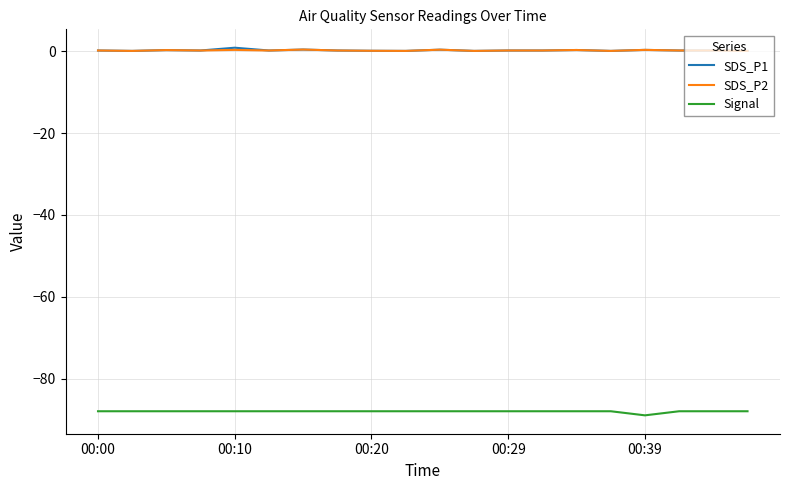

True or false: Signal and SDS_P1 cross at least once.

False